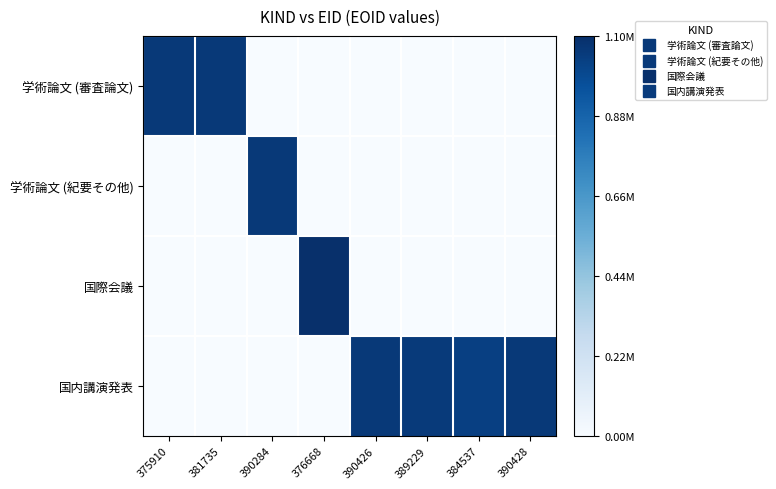

List the series in order of their peak value, highest first.

国際会議, 学術論文 (審査論文), 国内講演発表, 学術論文 (紀要その他)